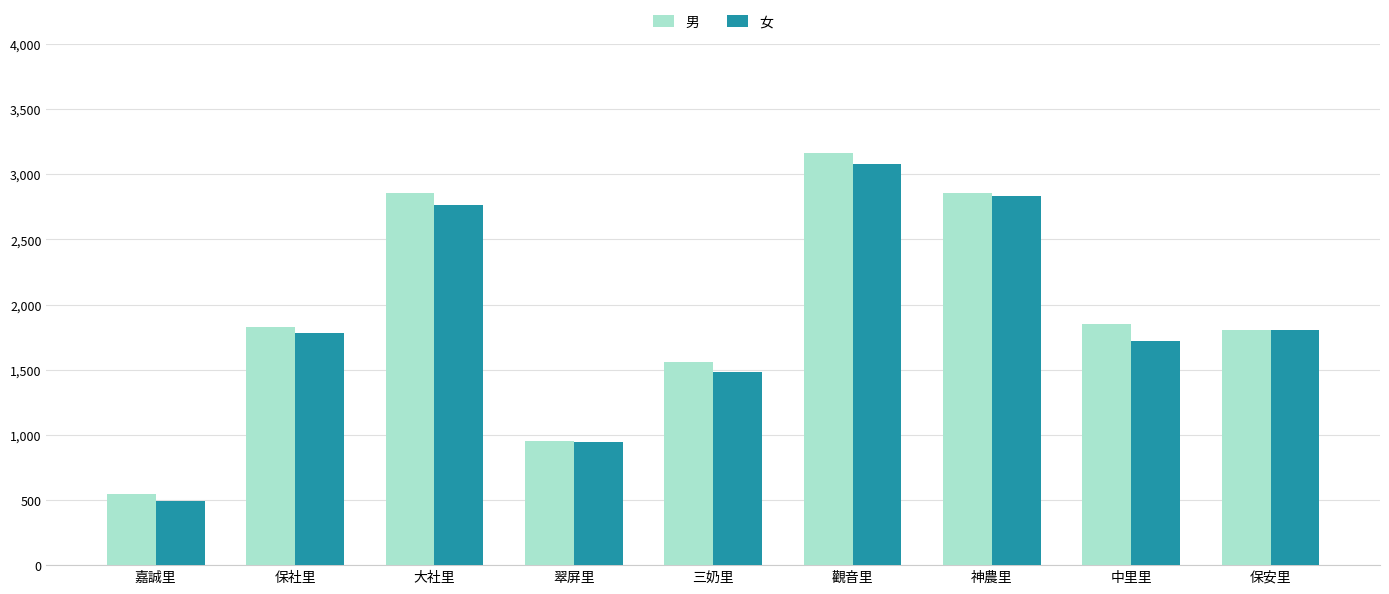

Does the chart contain any negative values?

No